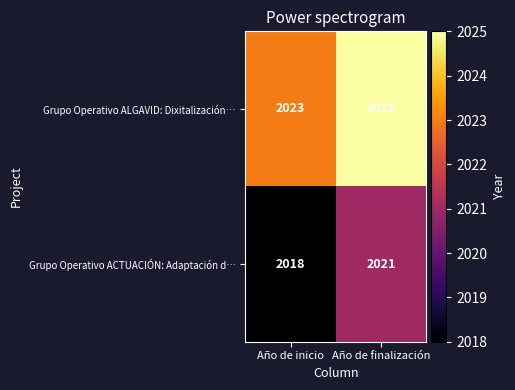

Reading left to right, what are all the values shown in this chart?

Grupo Operativo ALGAVID: Dixitalización…: Año de inicio=2023	Año de finalización=2025
Grupo Operativo ACTUACIÓN: Adaptación d…: Año de inicio=2018	Año de finalización=2021